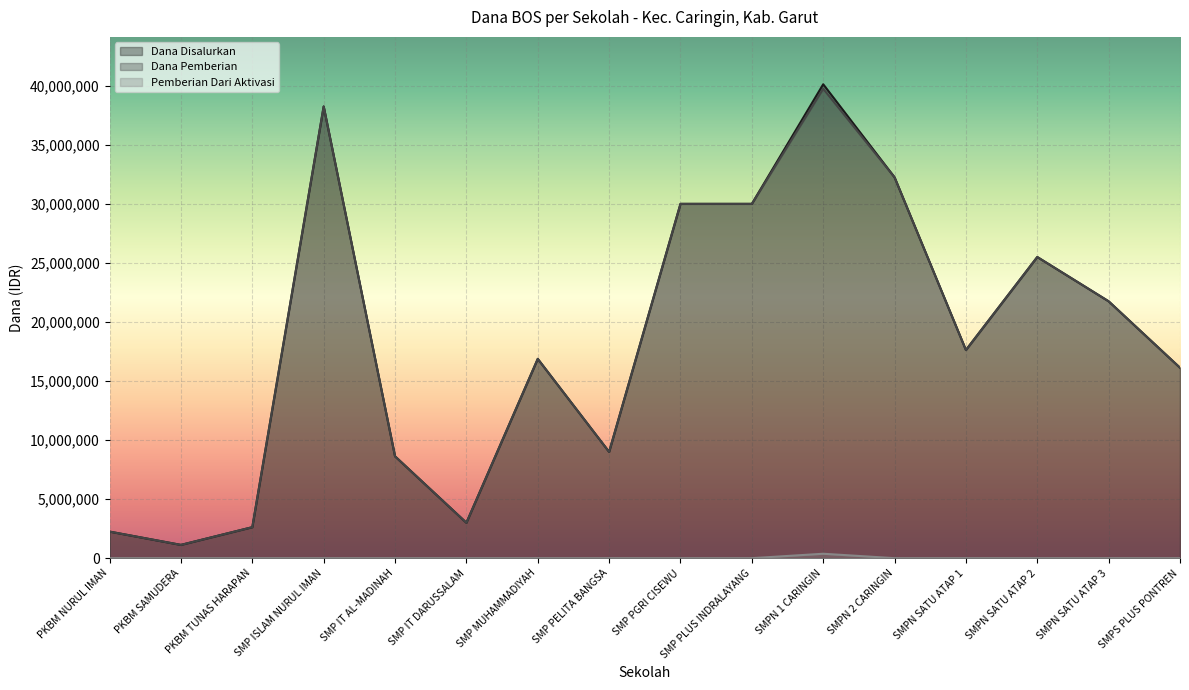

How many values in the Dana Pemberian series exceed 17625000?

7